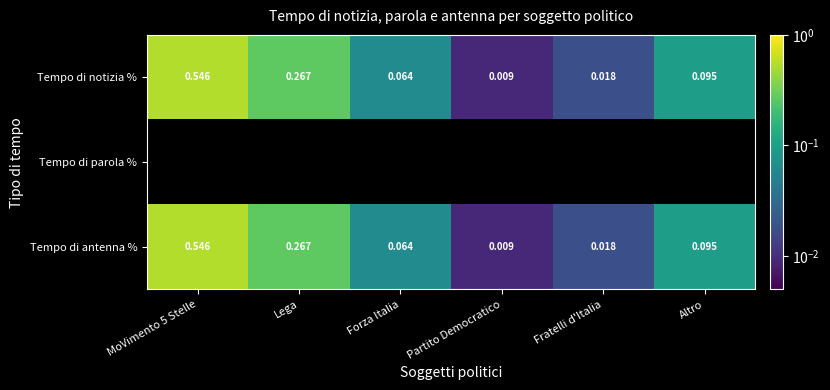

Where is Tempo di notizia % nearest to the value 0?

Partito Democratico